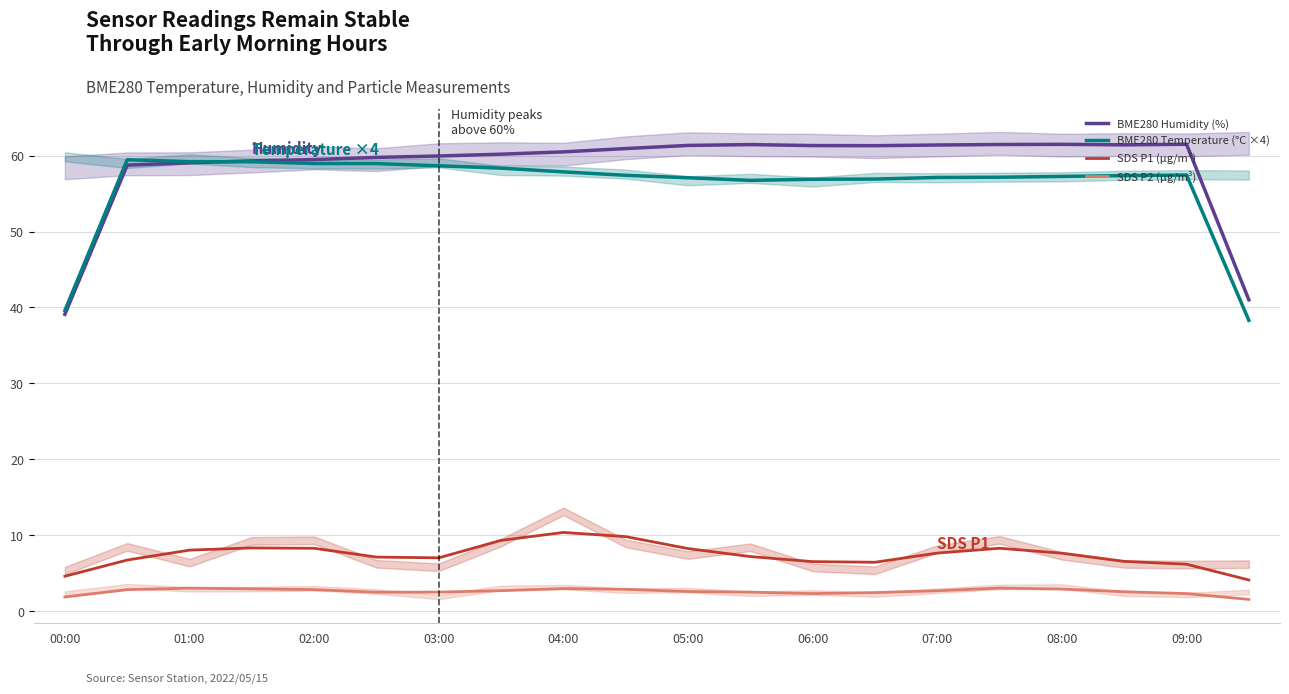

True or false: SDS P2 (µg/m³) and BME280 Temperature (°C ×4) cross at least once.

False